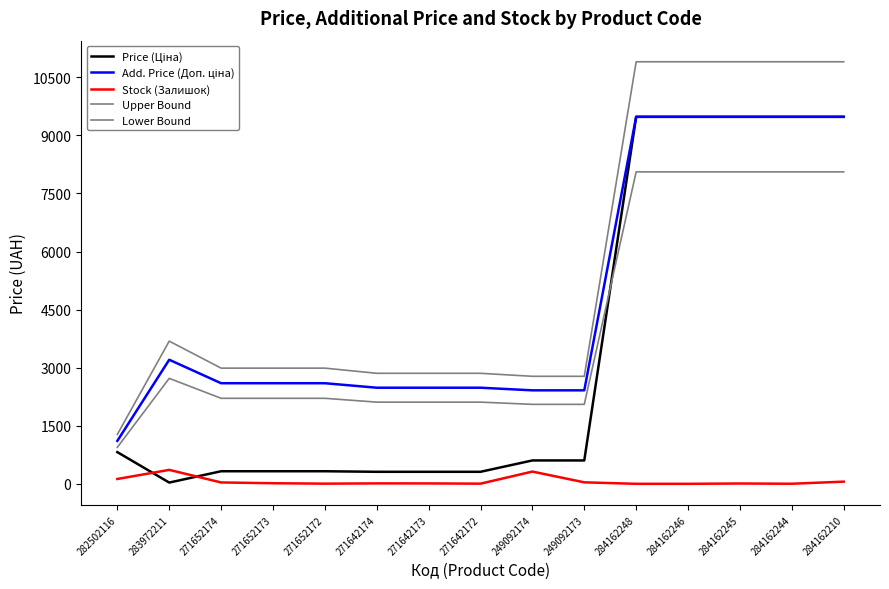

Is this an area chart (filled region under the line)?

No